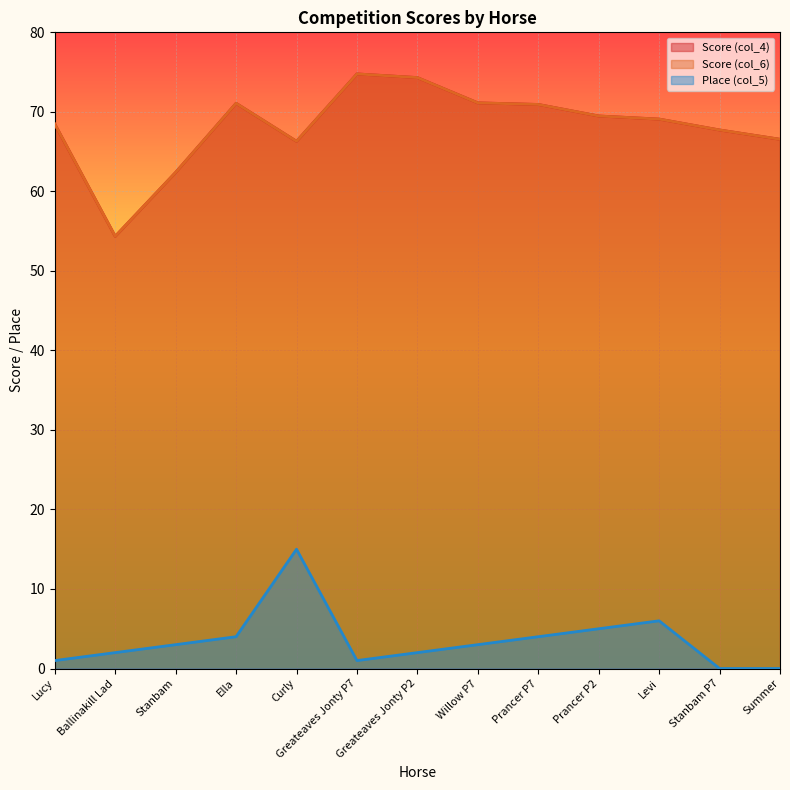

Which series has the largest total across all categories?

Score (col_4)